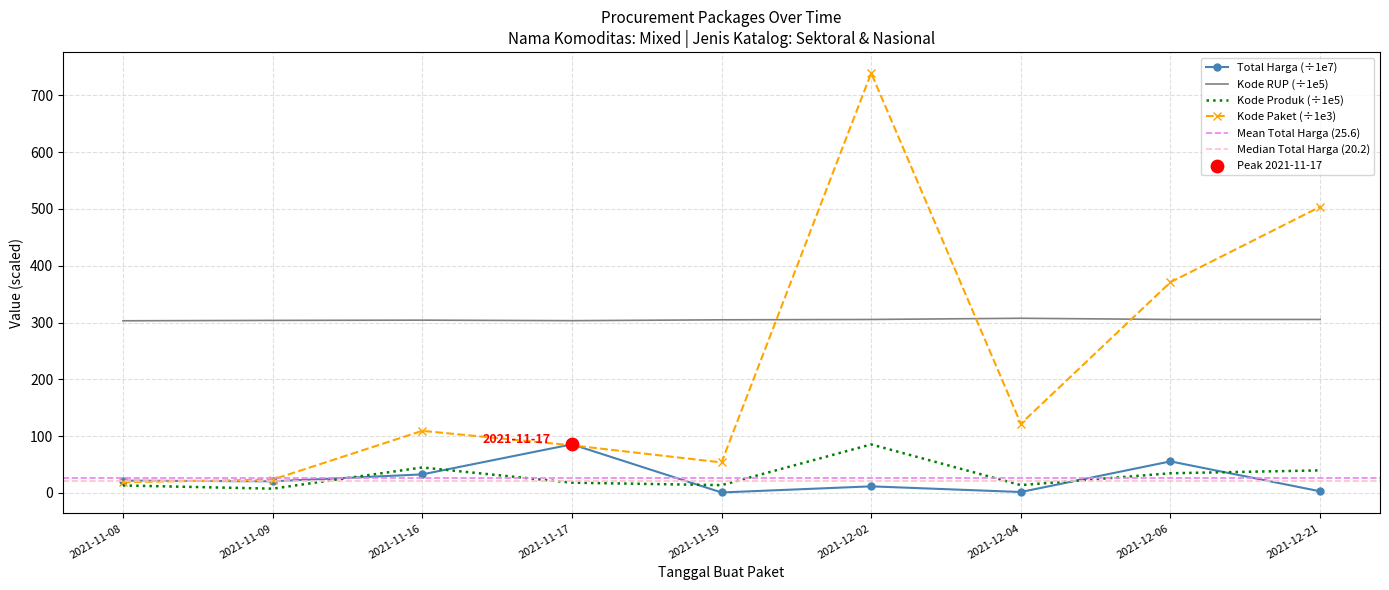

At how many categories does at least one series exceed 88?

9